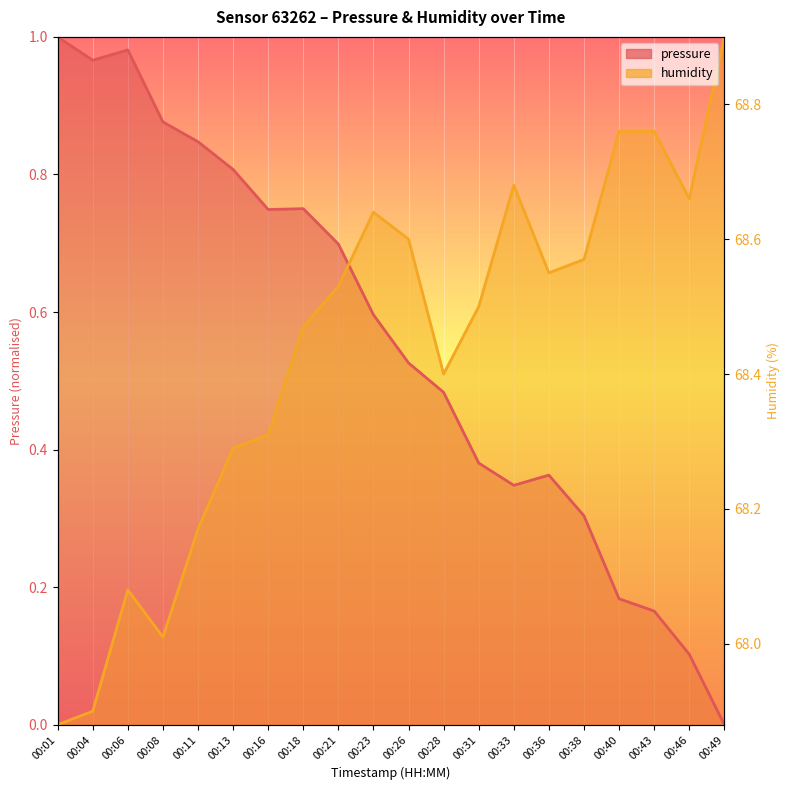

Which category has the lowest value across all series?

00:49